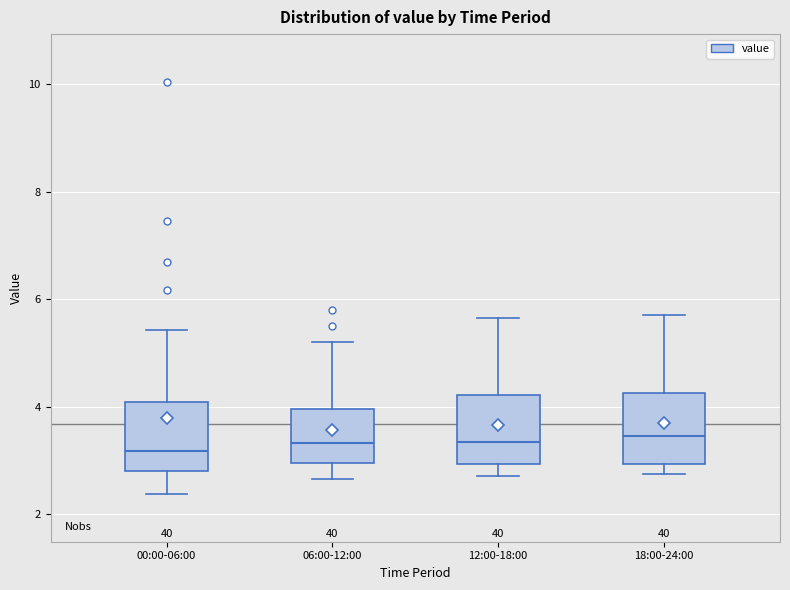

Where does the upper whisker of the box for 18:00-24:00 end on the y-axis? The values are not printed on the chart, so give them approximately, as read against the axis.

5.8